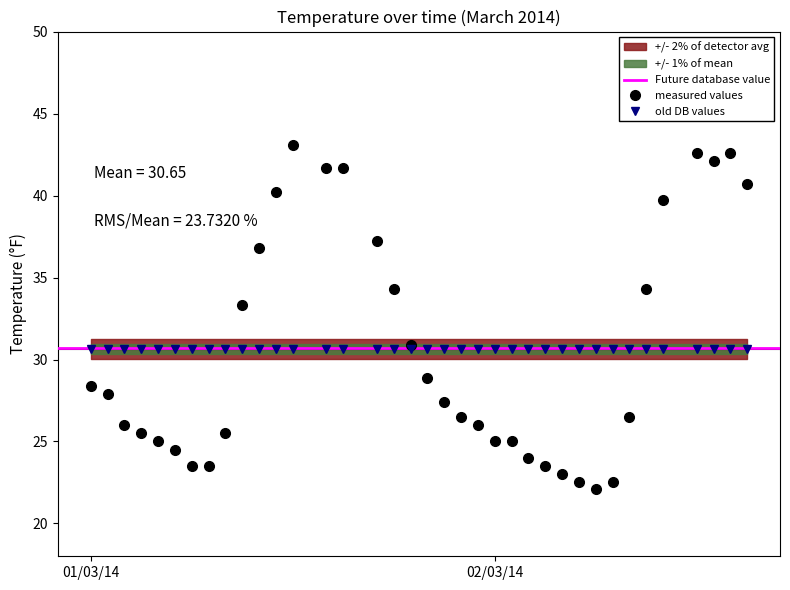

What is the lowest value of the measured values series?

22.1